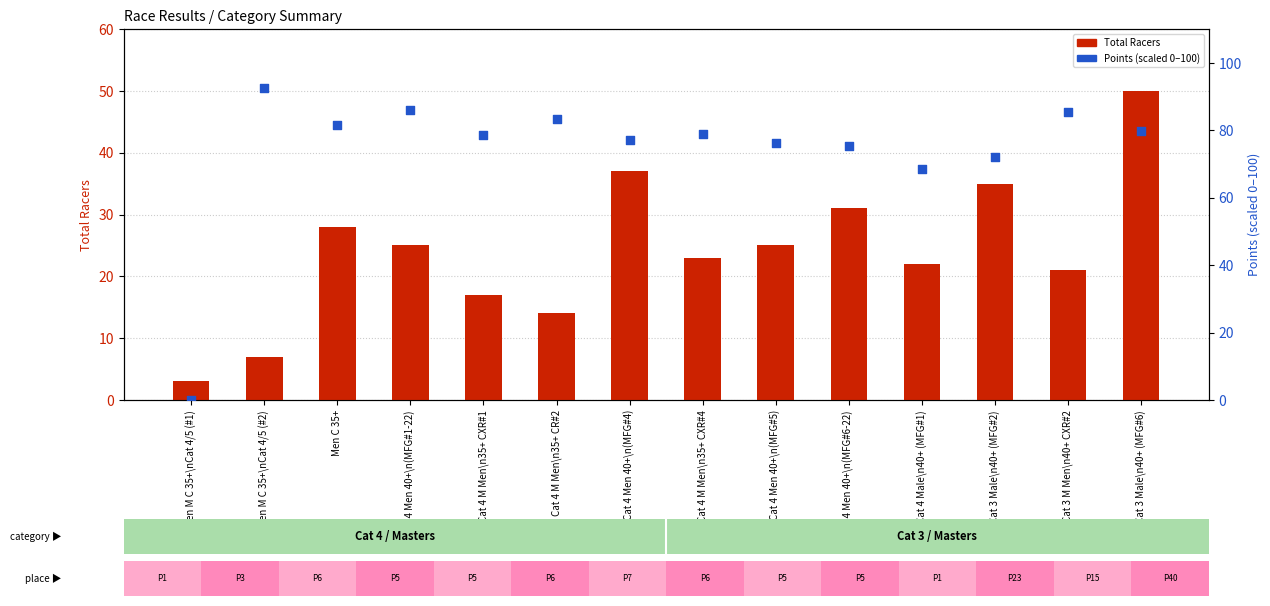

Which series reaches the minimum Y coordinate?

Points (scaled)